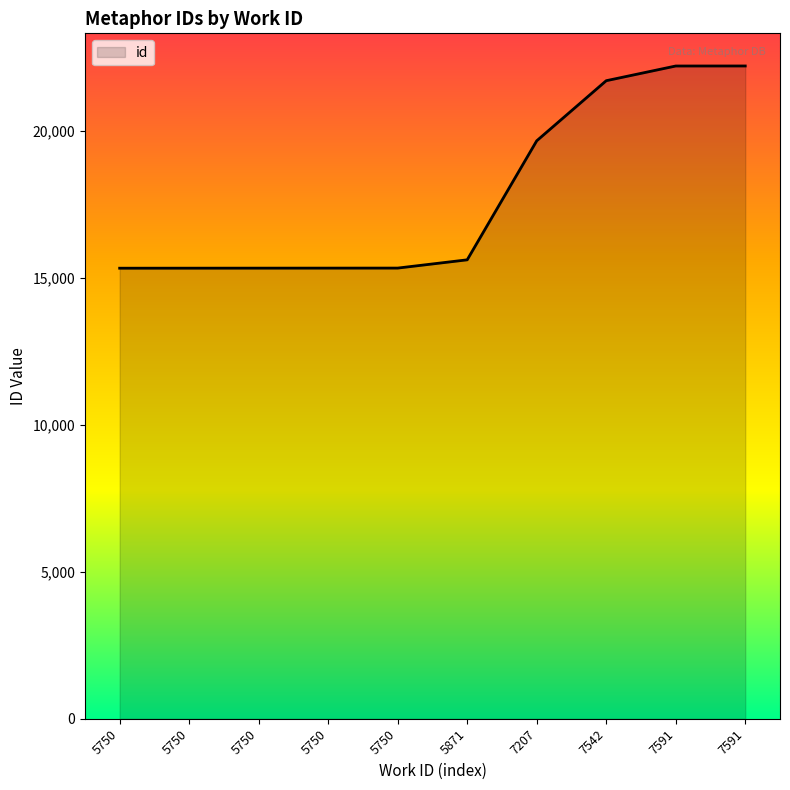

Rank the categories by value from highest to lowest.

7591, 7591, 7542, 7207, 5871, 5750, 5750, 5750, 5750, 5750